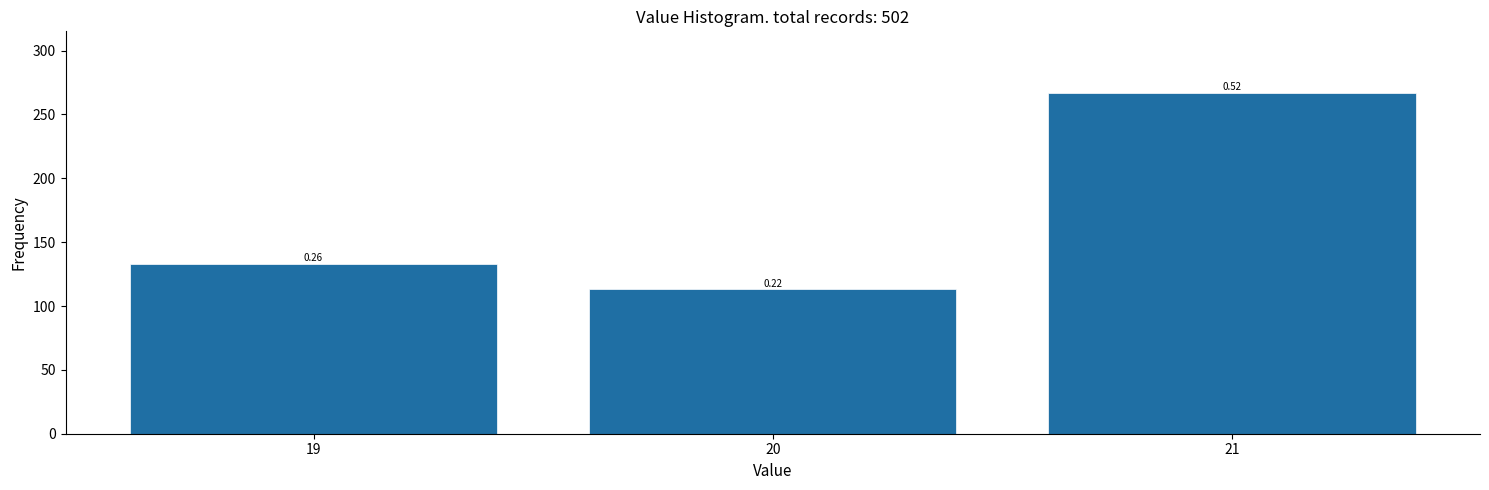

How many bars are there in total?

3